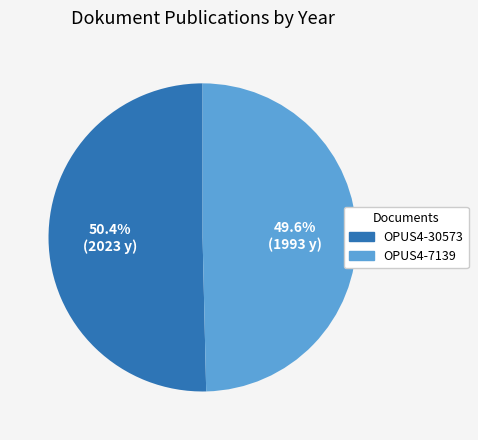

How many slices are in this pie chart?

2